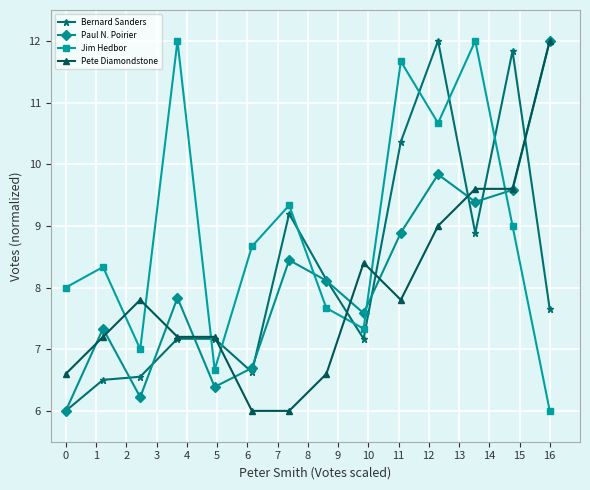

True or false: Jim Hedbor and Pete Diamondstone intersect in this chart.

True